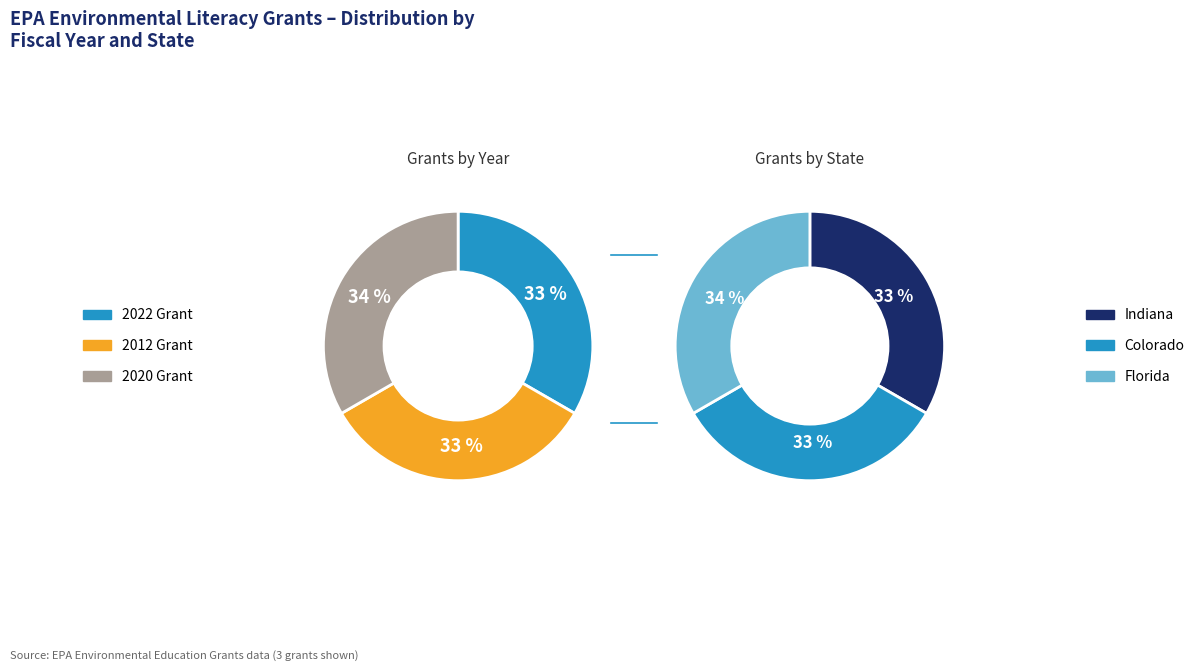

The Environmental Service-Learning Project slice represents 24% of the pie. True or false?

False